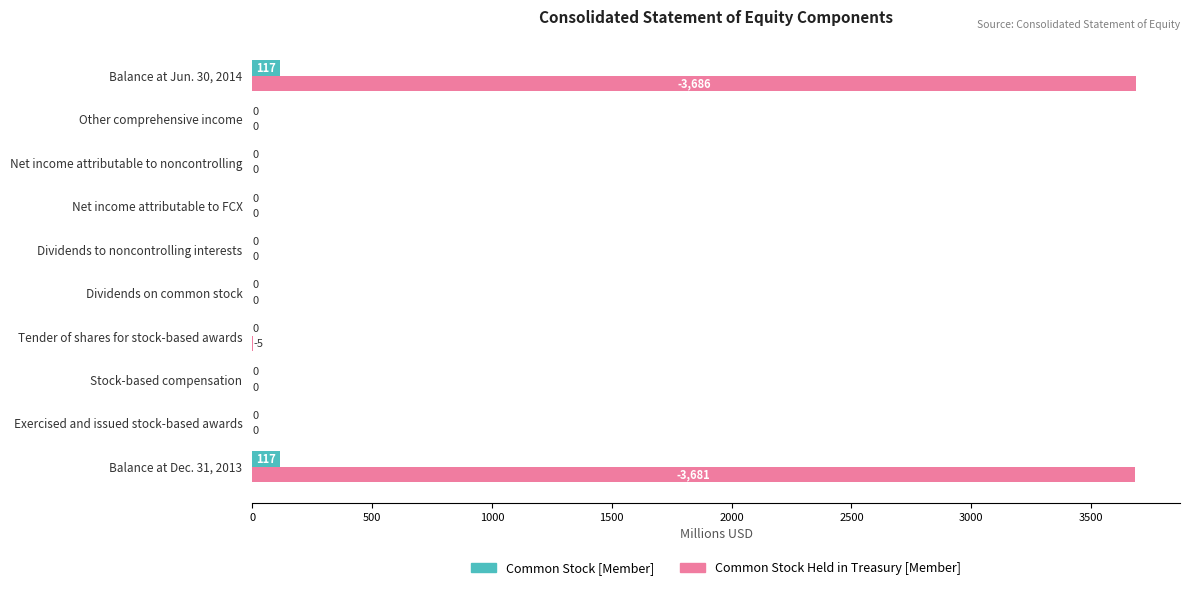

What is the sum of all Common Stock [Member] values?

234